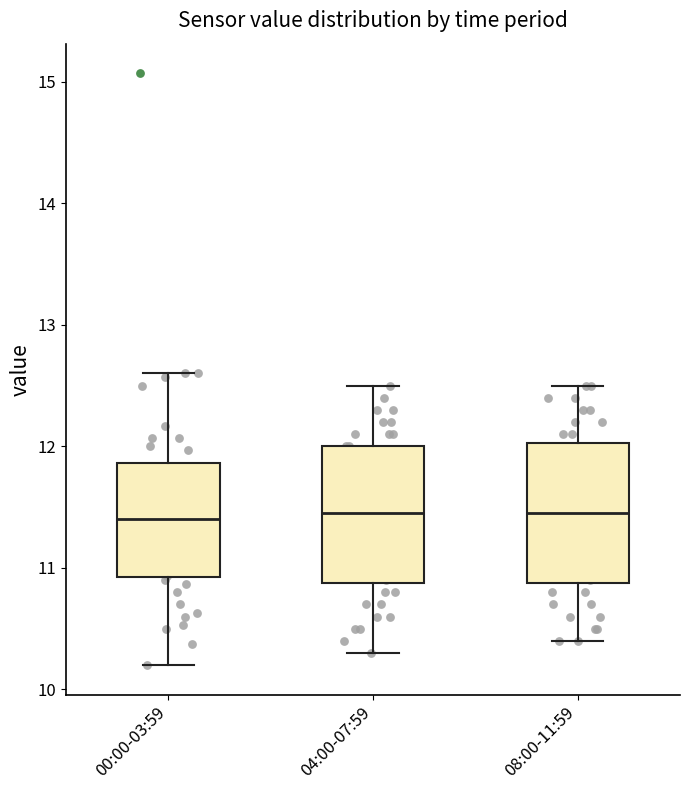

Where does the median line of the box for 00:00-03:59 sit on the y-axis? The values are not printed on the chart, so give them approximately, as read against the axis.

11.4